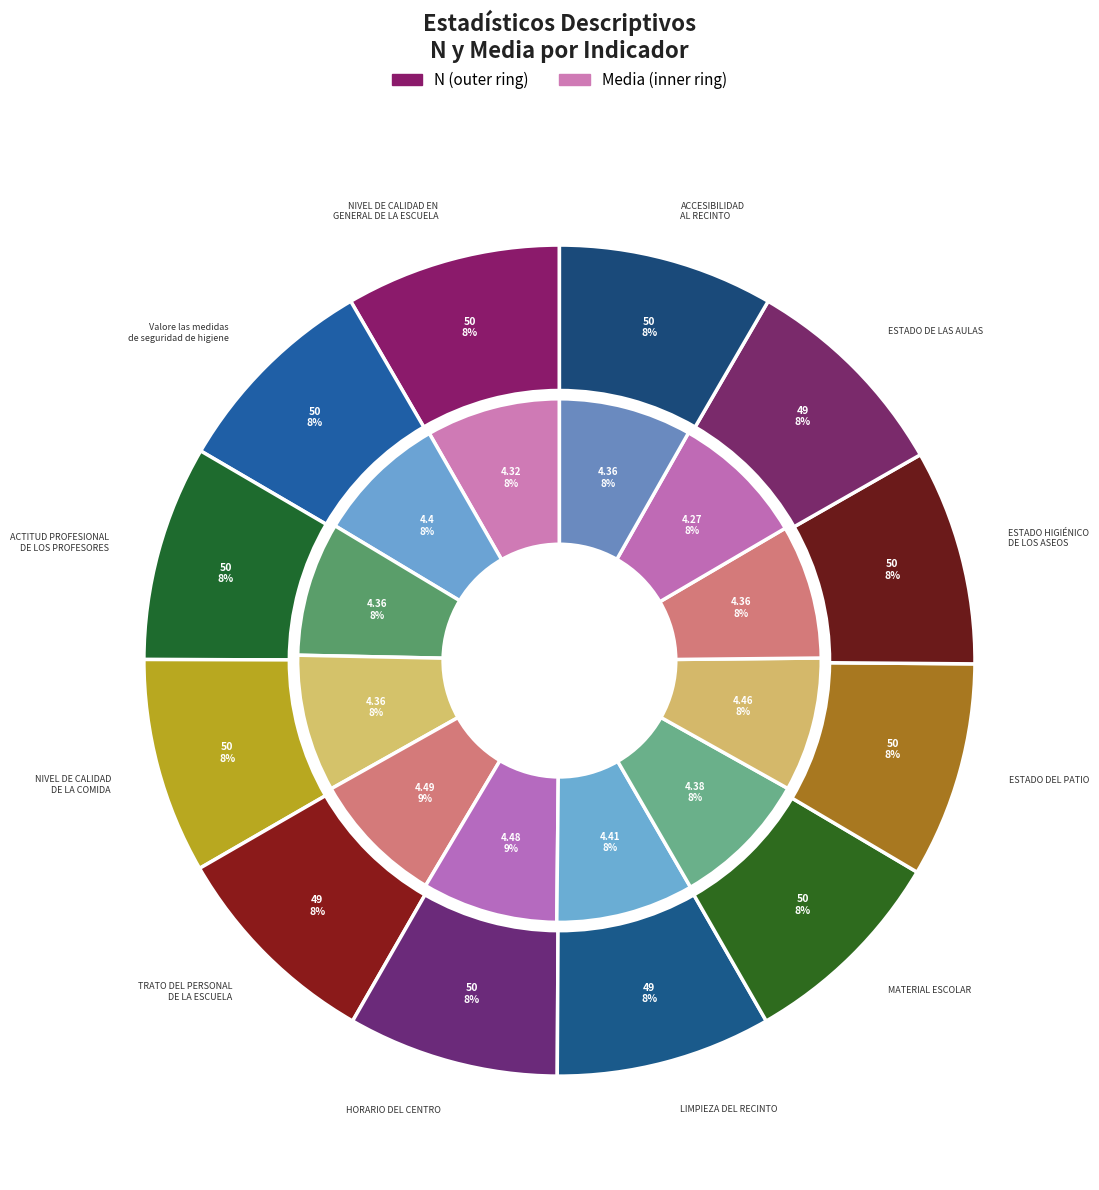

Which category has the smallest portion of the pie?

ESTADO DE LAS AULAS